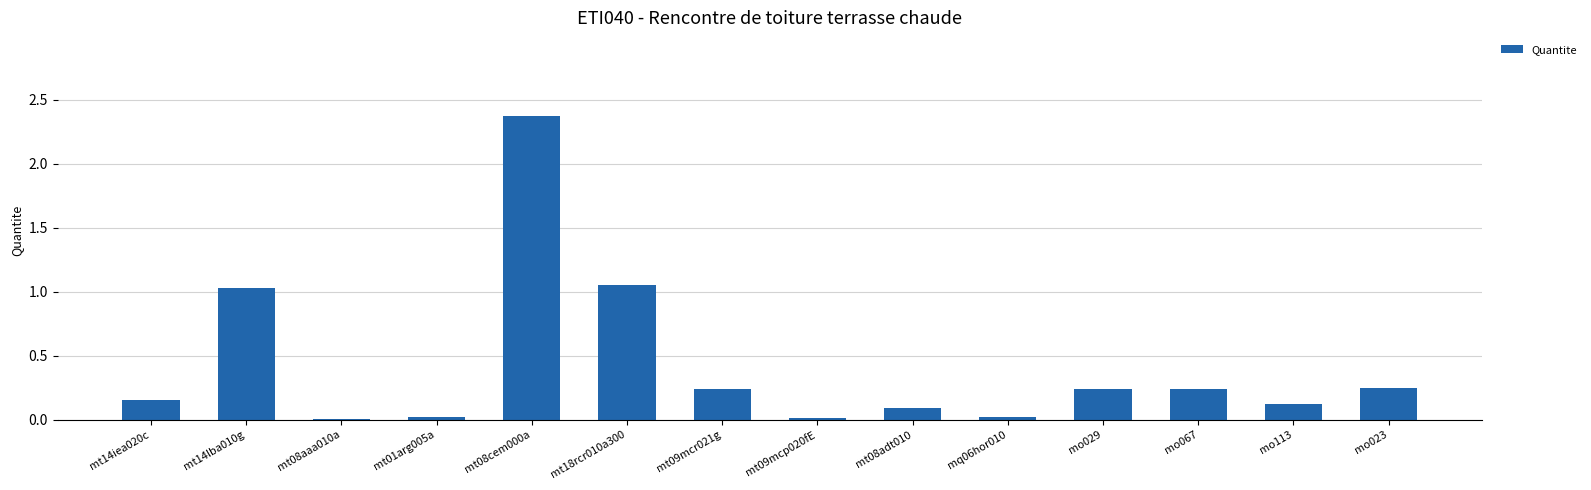

What value does the data have at mt14lba010g?

1.0